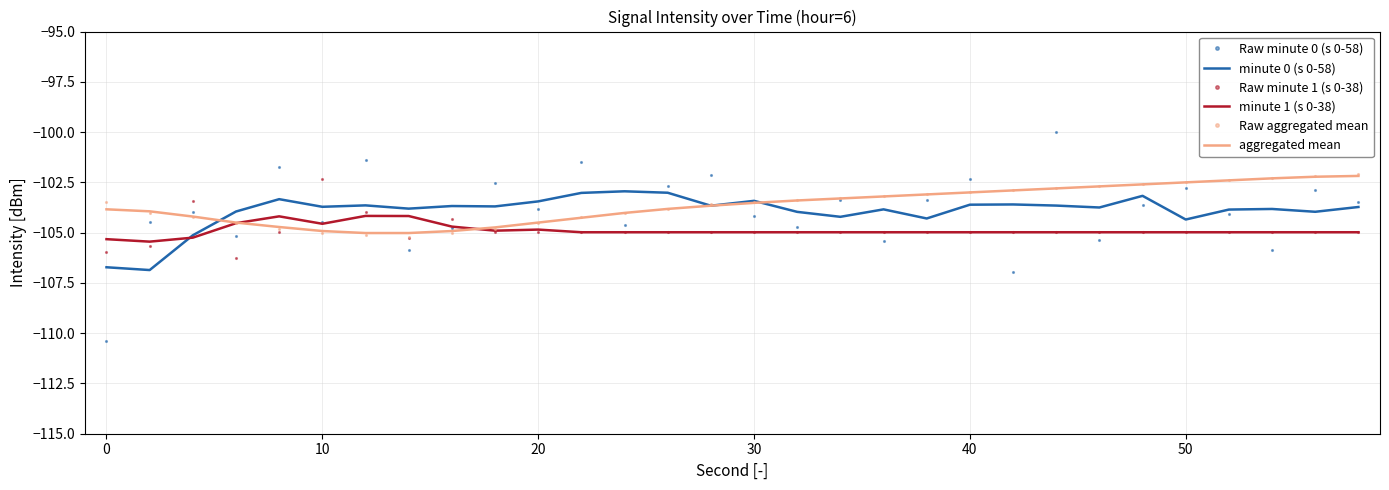

What is the difference between the second highest and minimum values in the Raw minute 0 (s 0-58) series?

9.0